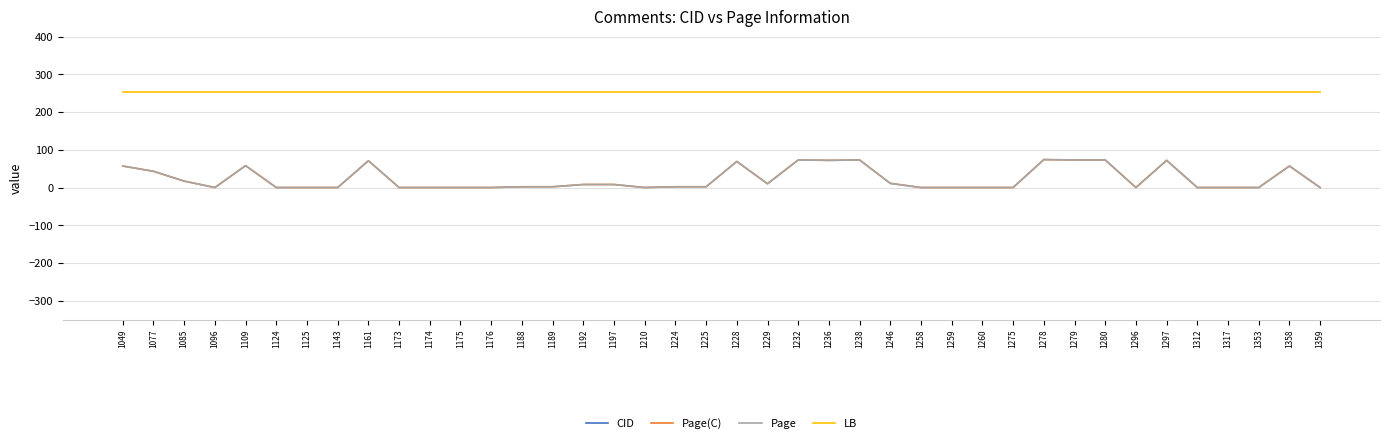

True or false: CID has more than 1 interior local peaks.

False